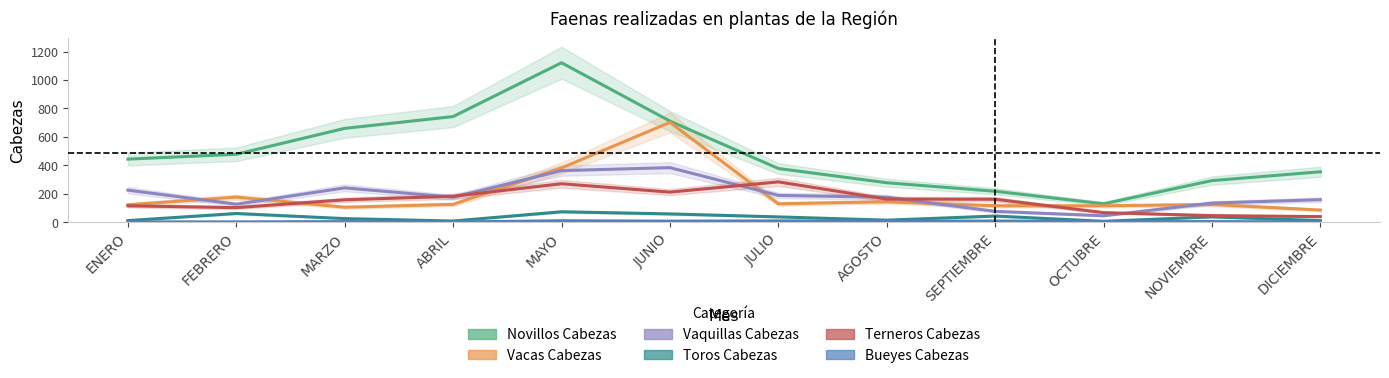

Which has a higher value, ENERO or NOVIEMBRE?

ENERO